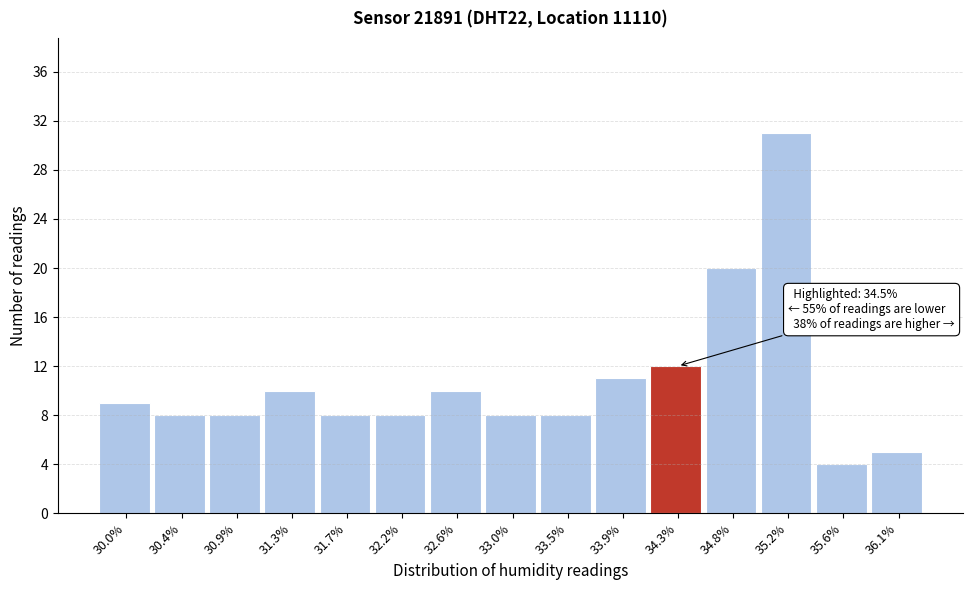

Reading left to right, what are all the values shown in this chart?

9	8	8	10	8	8	10	8	8	11	12	20	31	4	5